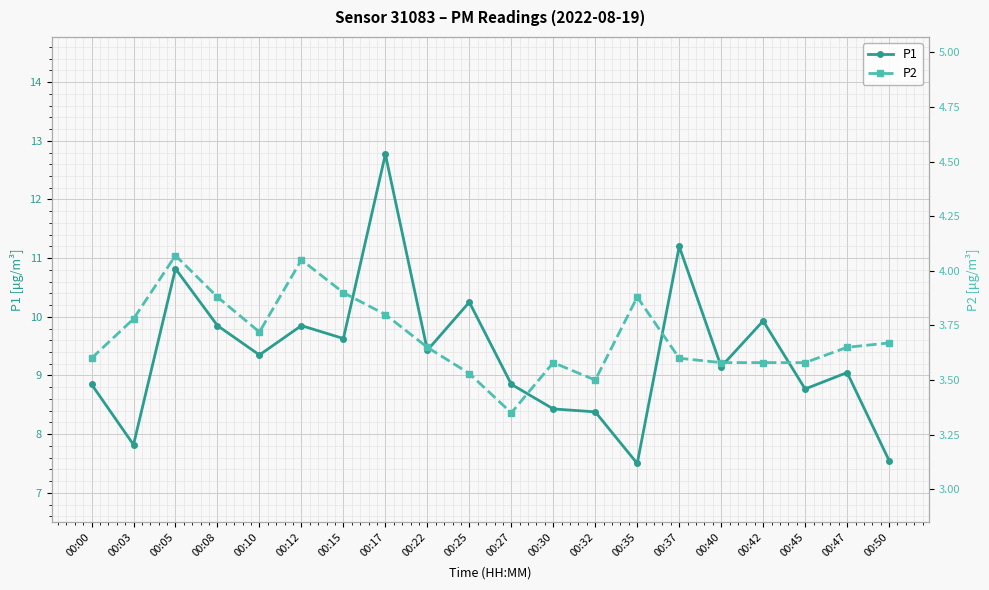

What value does the P2 series have at 00:42?

3.6